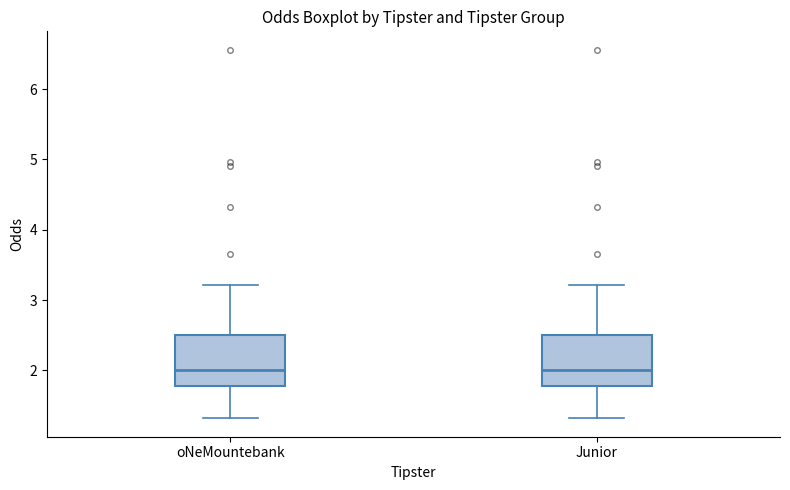

Reading left to right, read every box against the y-axis: the position of its median line, the range the box covers, and the ends of its whiskers. The values are not printed on the chart, so give them approximately, as read against the axis.

oNeMountebank: median 2.0, box 1.8 to 2.5, whiskers 1.3 to 3.2
Junior: median 2.0, box 1.8 to 2.5, whiskers 1.3 to 3.2